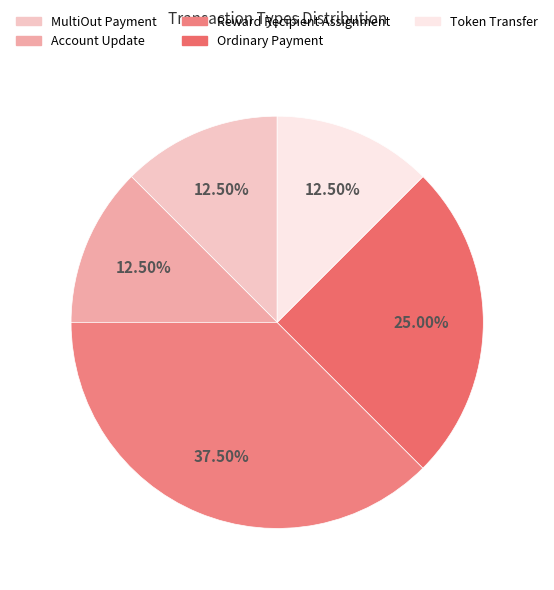

Count the number of slices in the pie.

5